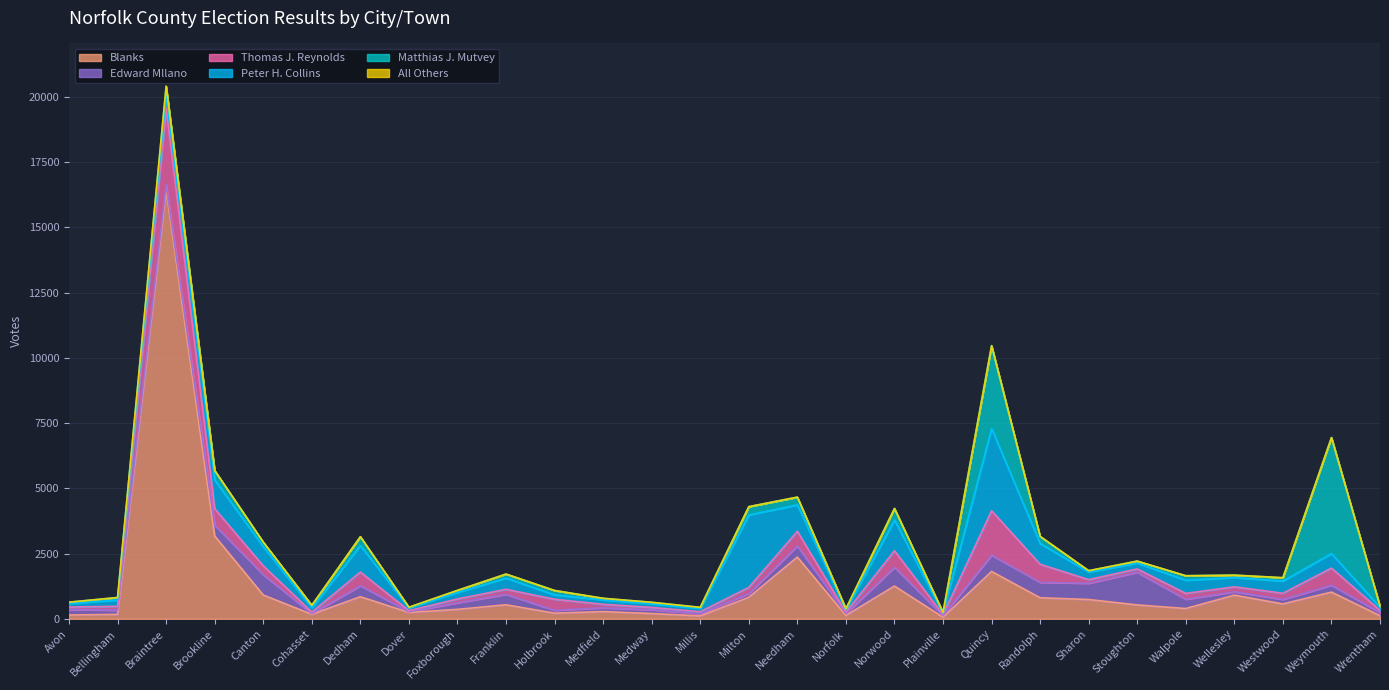

Between Braintree and Franklin, which series saw the biggest shift?

Blanks